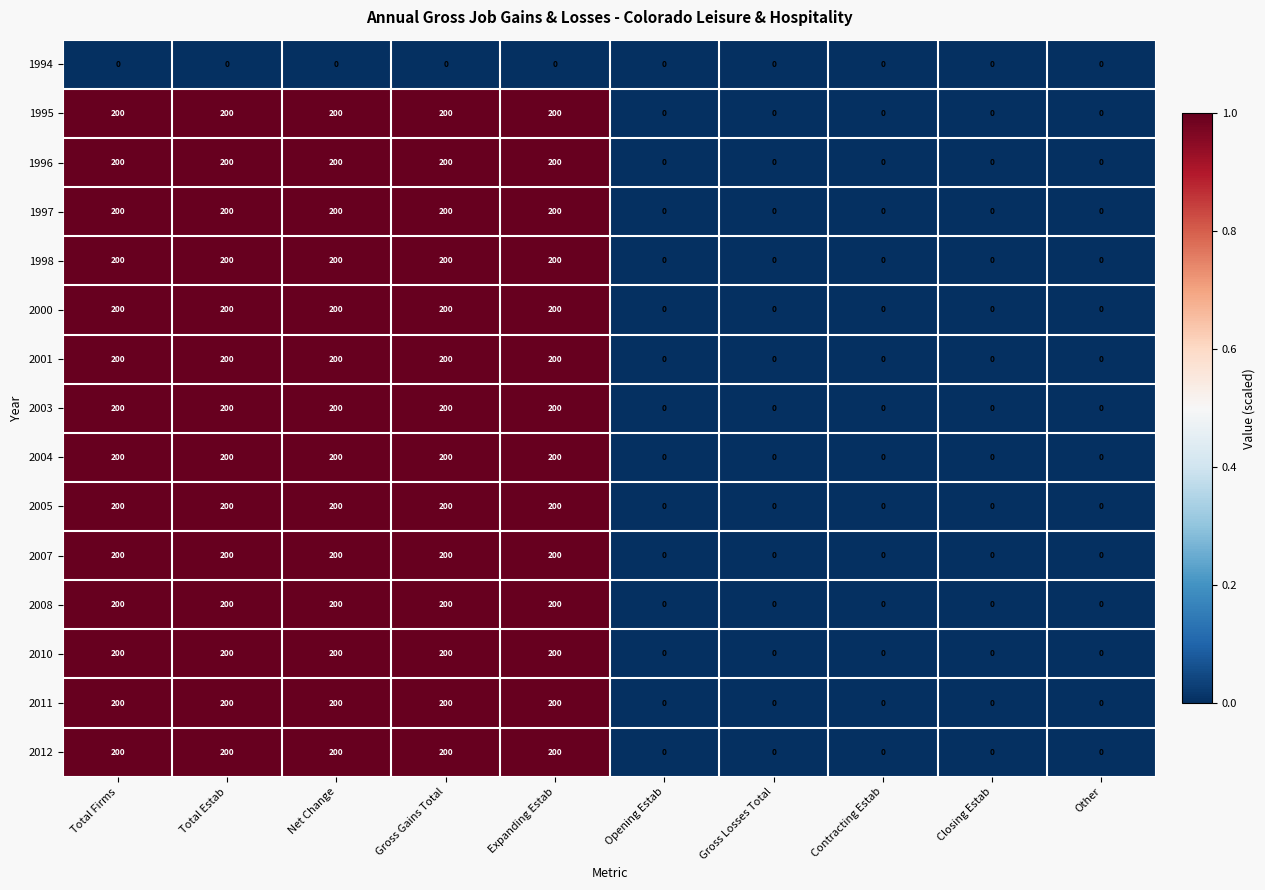

What is the sum of the 2005 values at Gross Gains Total and Total Estab?

400